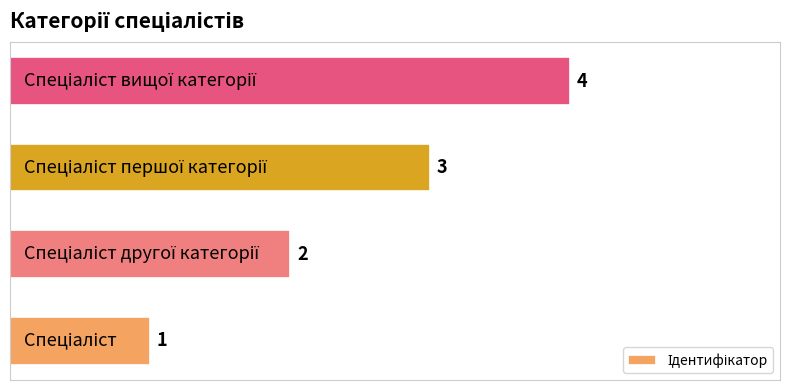

Count the values in the range 2 to 4.

3